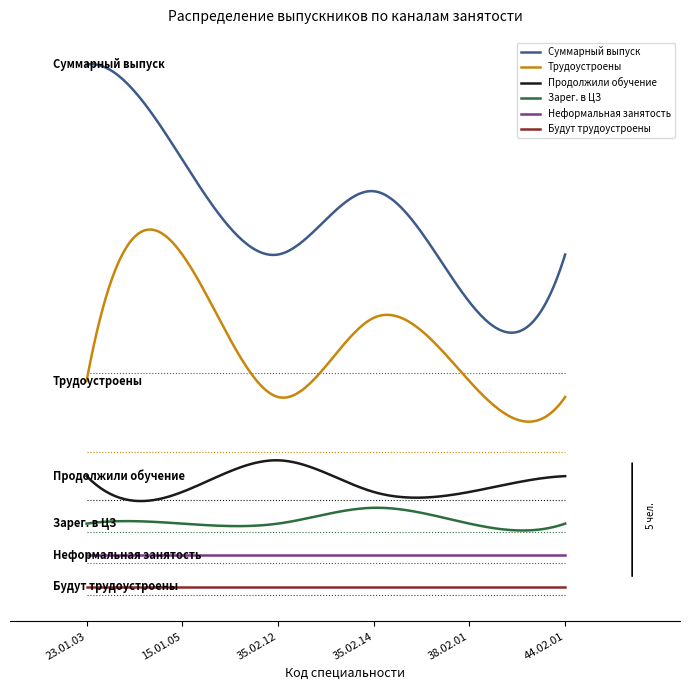

What are all the series names shown in the legend?

Суммарный выпуск, Трудоустроены, Продолжили обучение, Зарег. в ЦЗ, Неформальная занятость, Будут трудоустроены